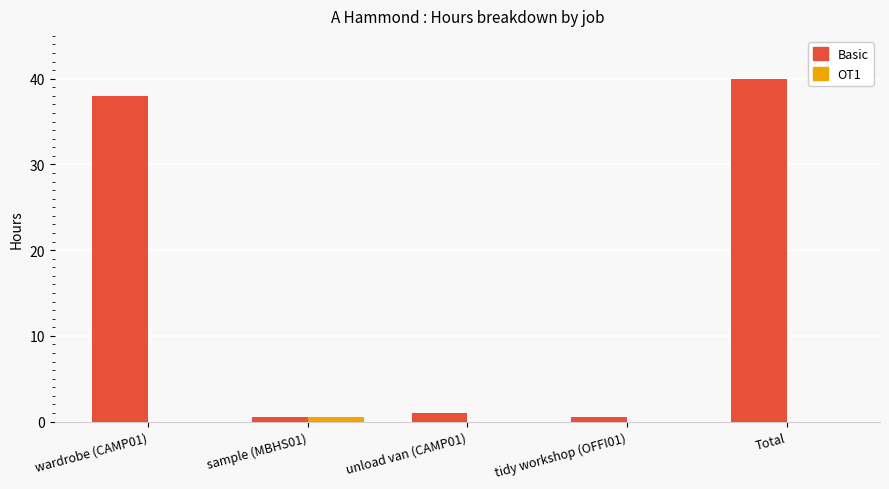

Does the chart contain stacked bars?

No